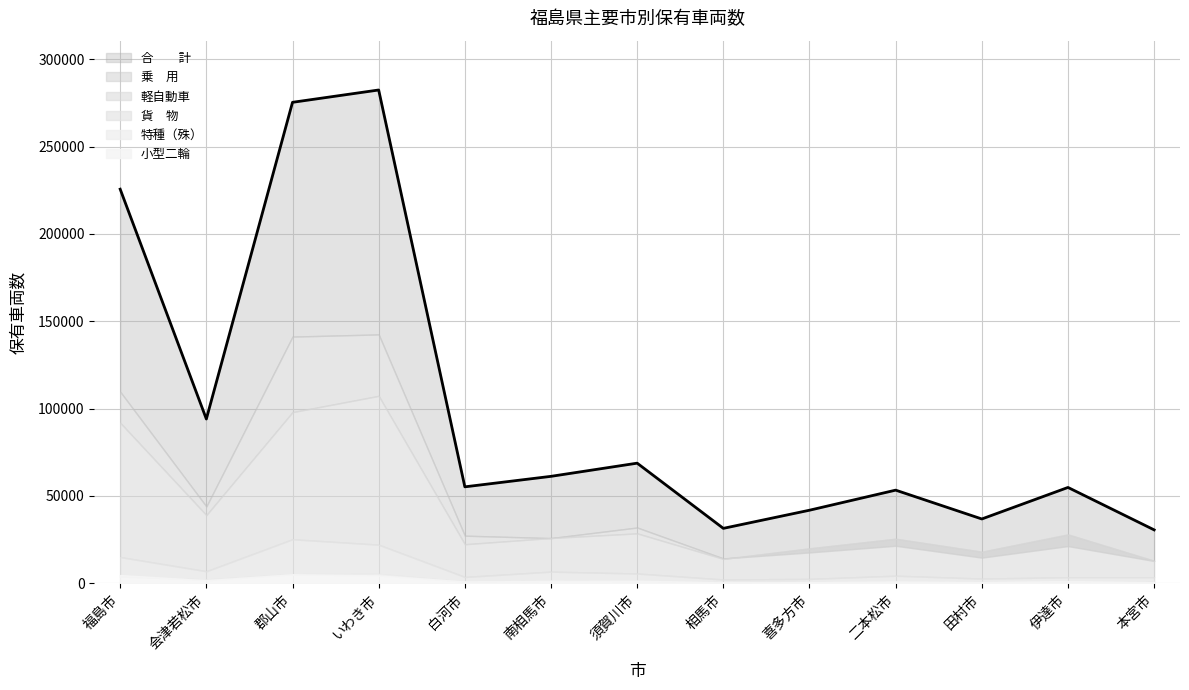

What is the difference between the highest and lowest values at 二本松市?

52382